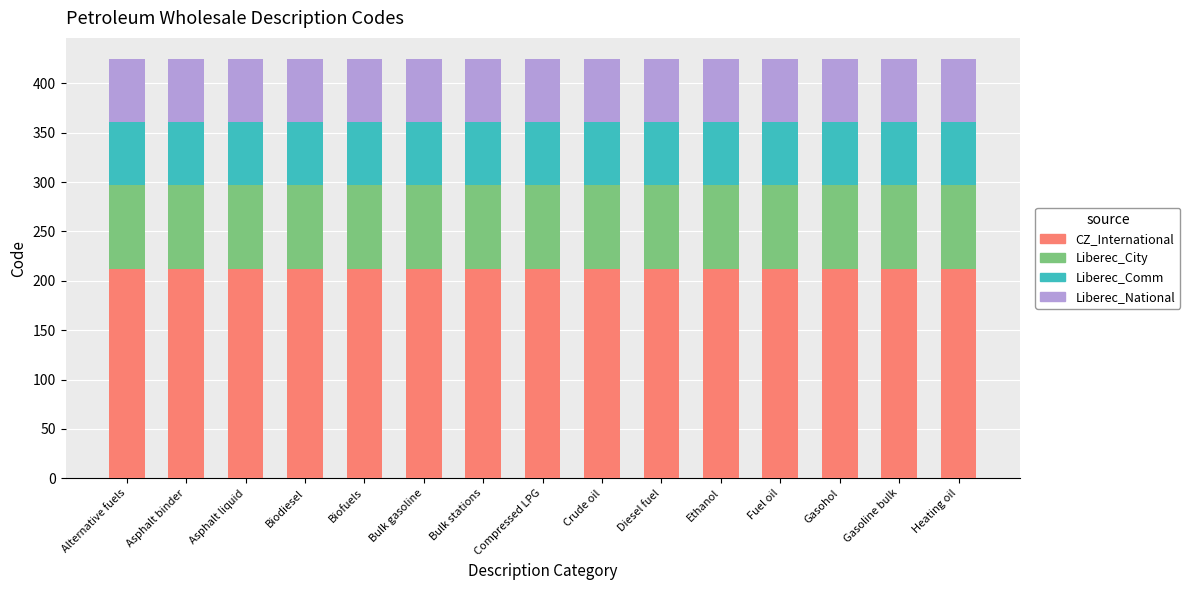

What is the total value across all series at Heating oil?

424.7